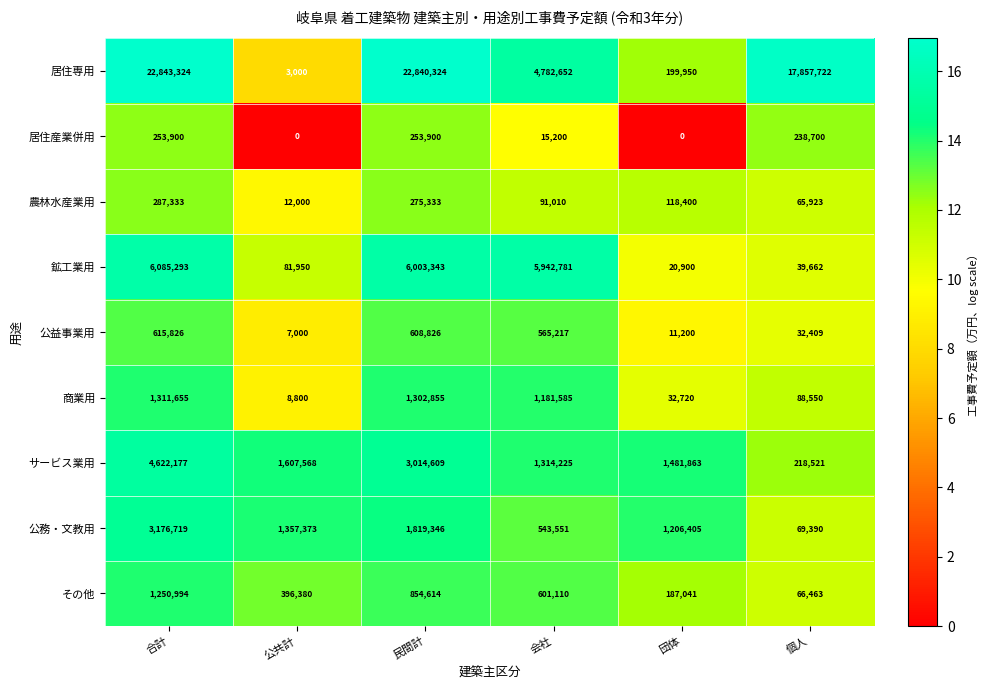

What is the difference between the 商業用 values at 公共計 and 個人?

79750